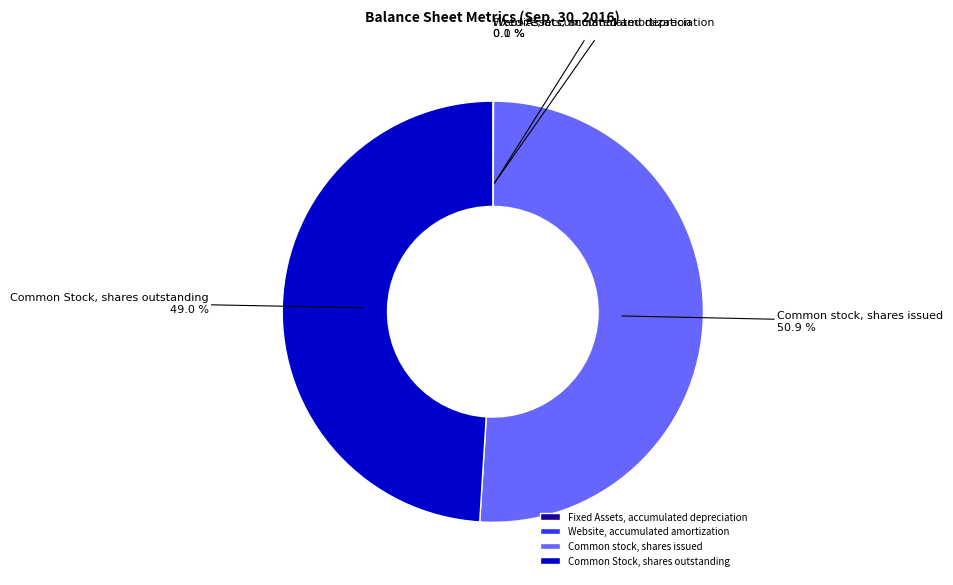

What percentage is NOT represented by Common stock, shares issued?

49.1%